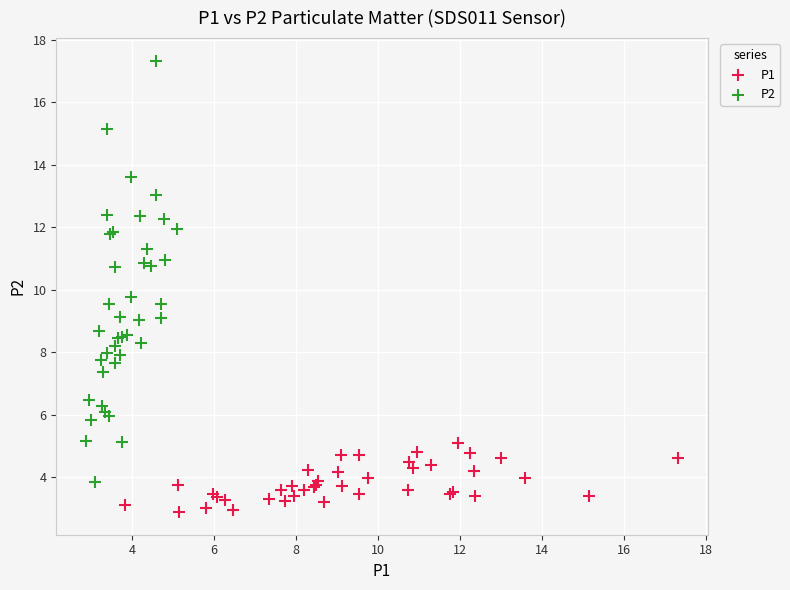

Which series contains the lowest Y value?

P1